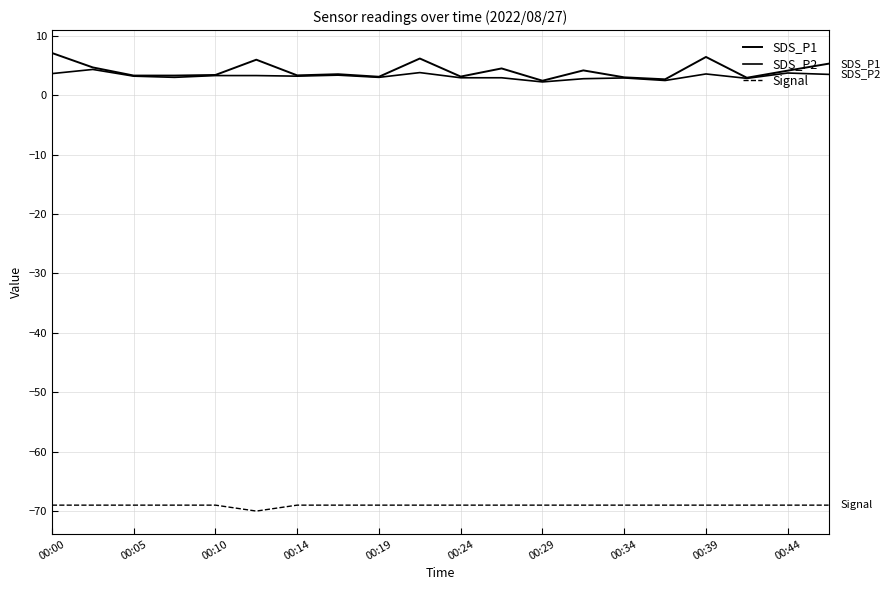

True or false: SDS_P1 and Signal intersect in this chart.

False